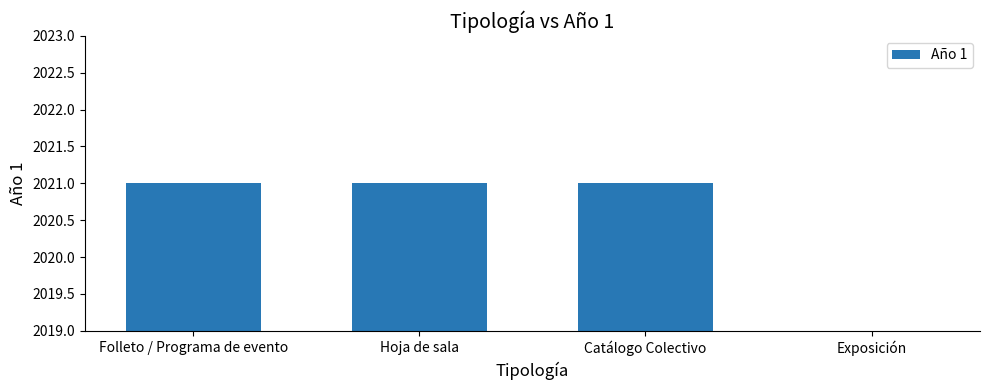

How many positive values are there?

3